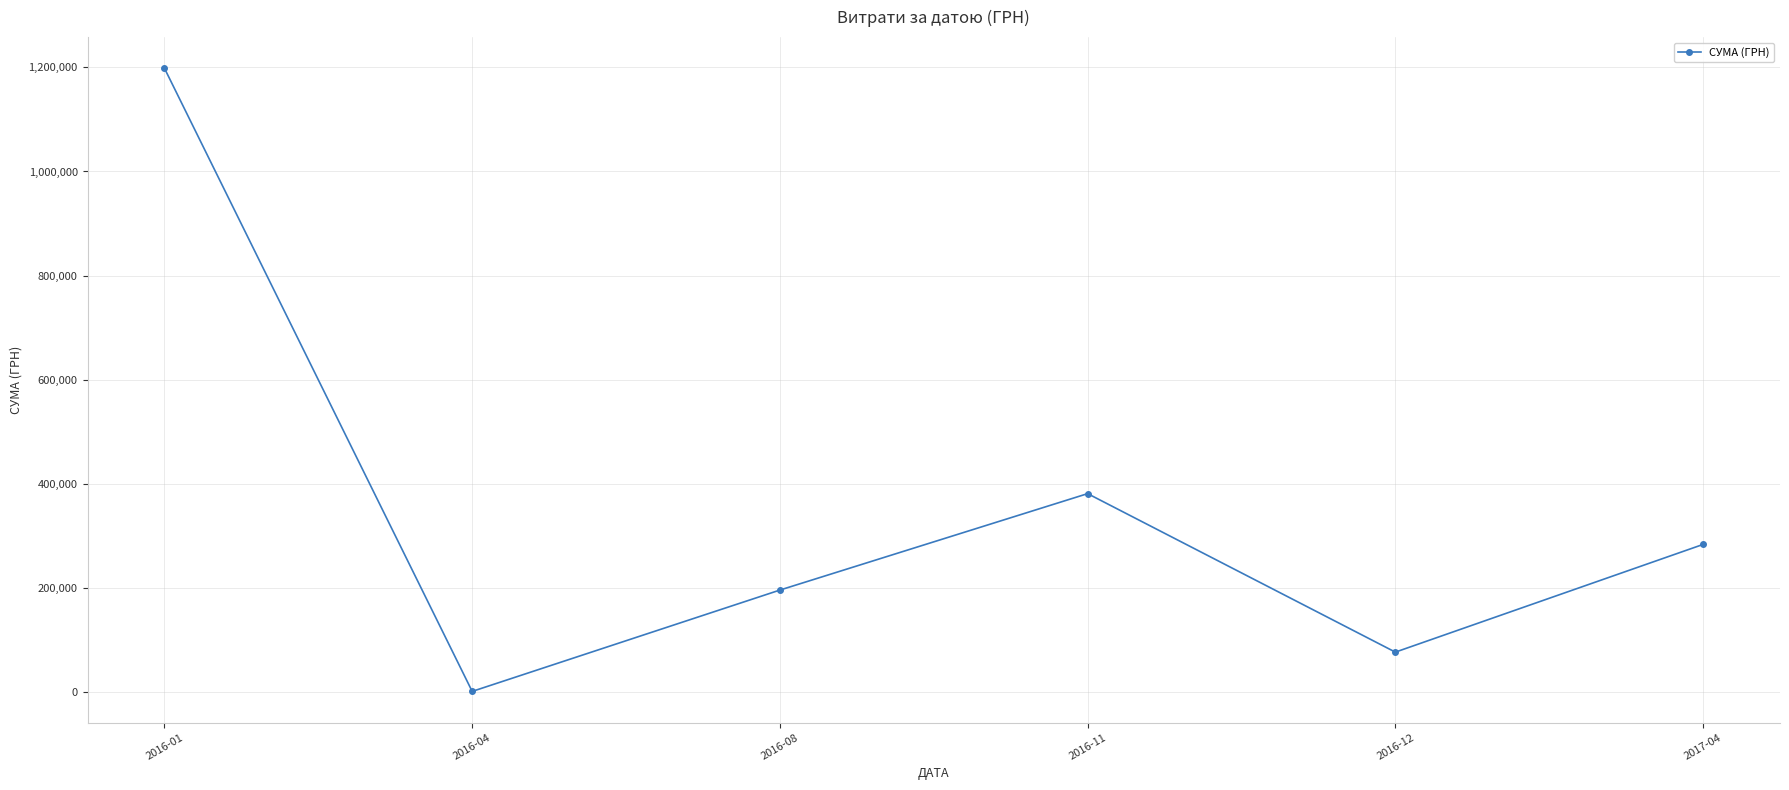

What is the label of the 2nd point from the right?

2016-12